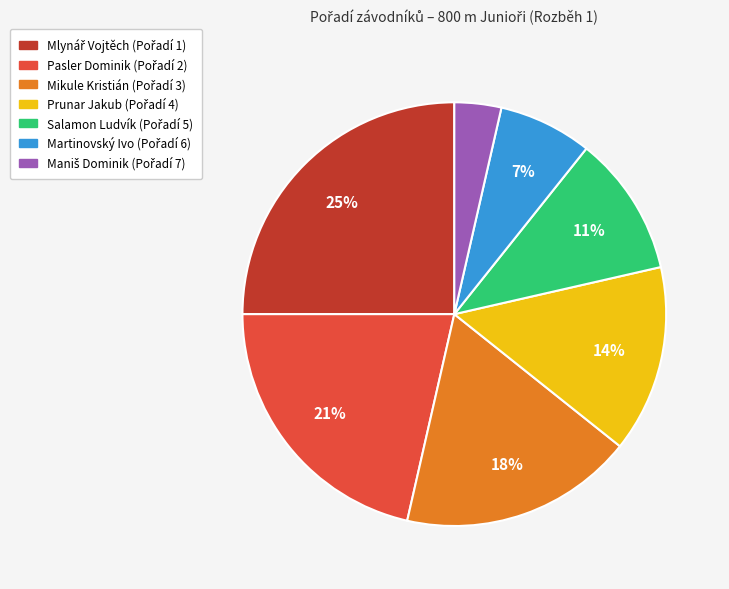

To the nearest percent, what is the difference between the largest and smallest slice percentages?

21%